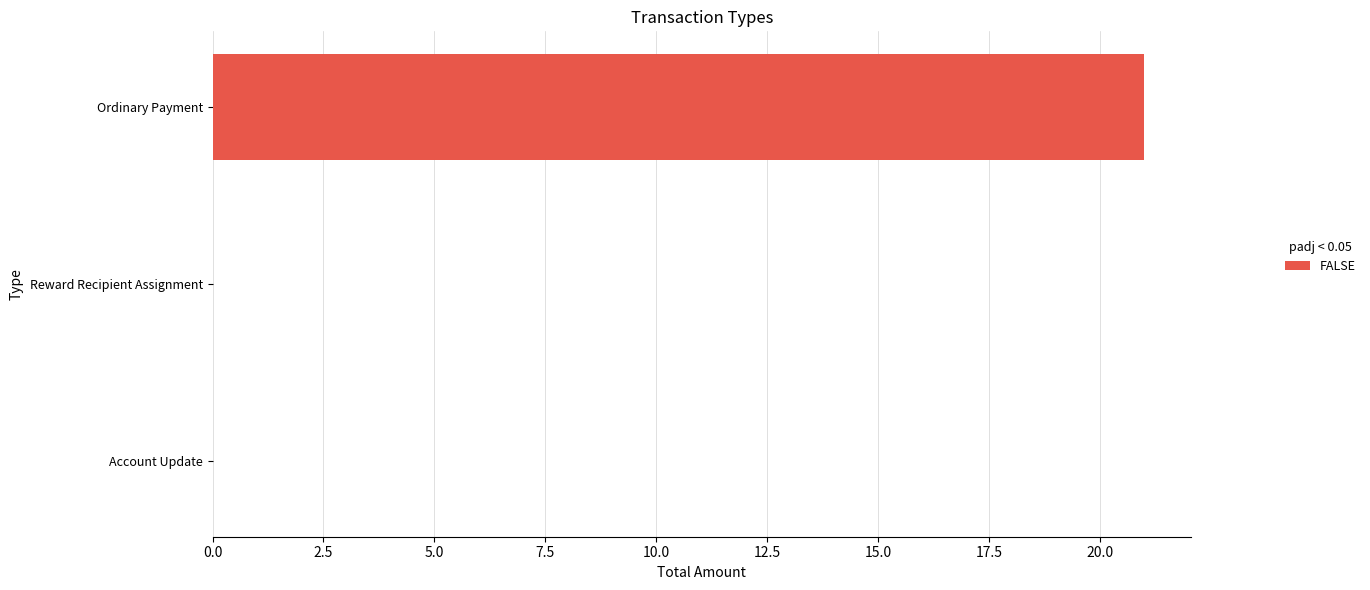

Count the number of data series in this chart.

1